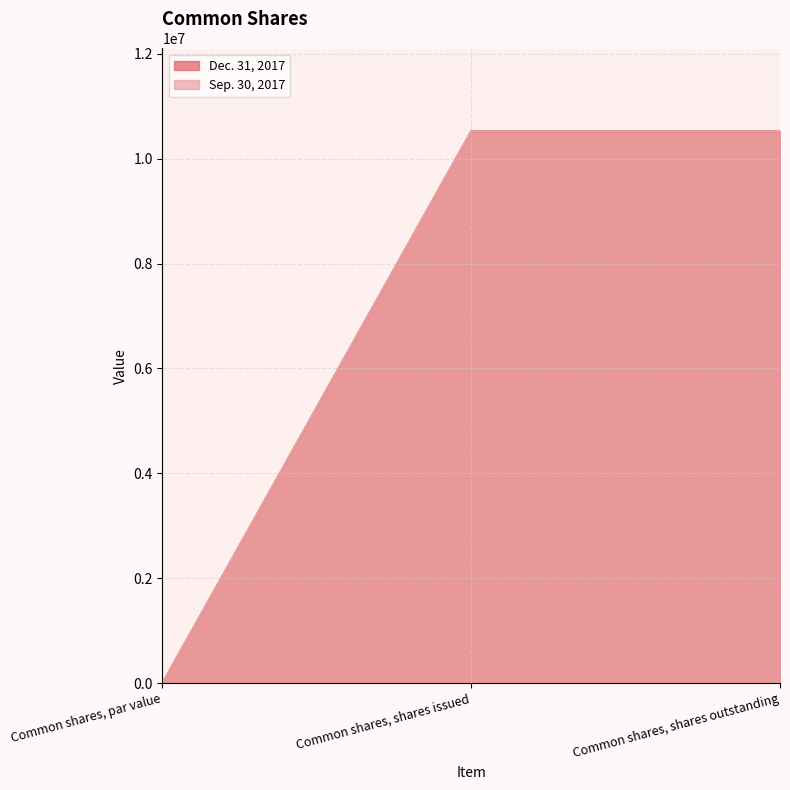

Count the number of categories in the chart.

3